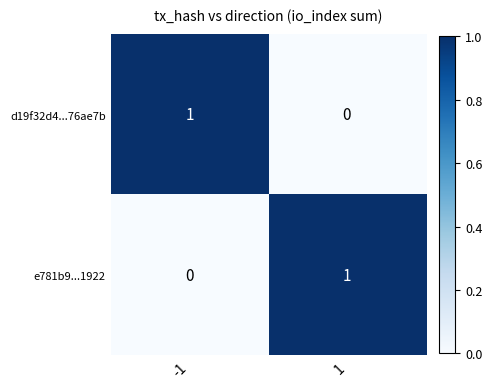

At -1, list the series in order from smallest to largest.

e781b9...1922, d19f32d4...76ae7b